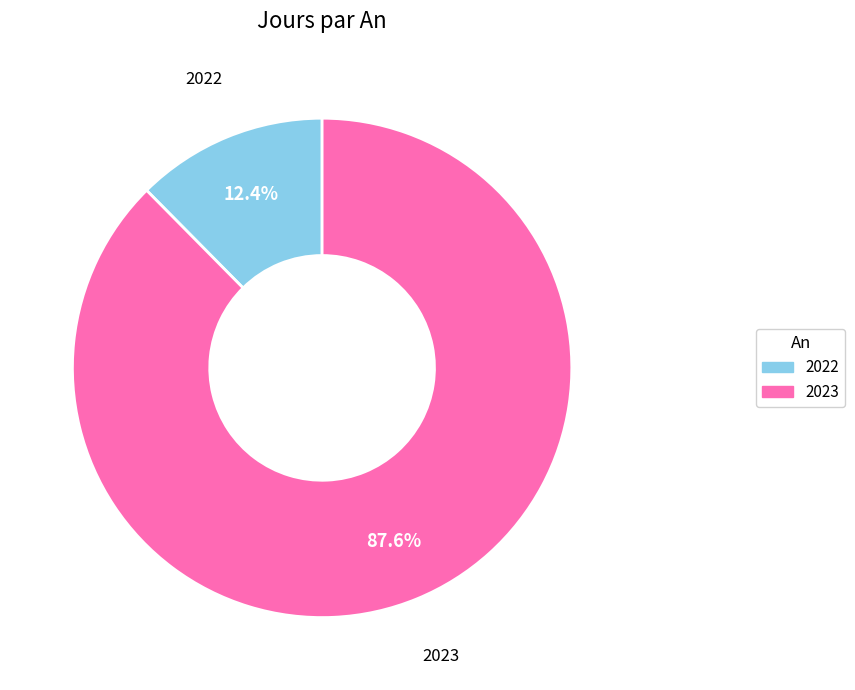

Which has a higher value, 2022 or 2023?

2023